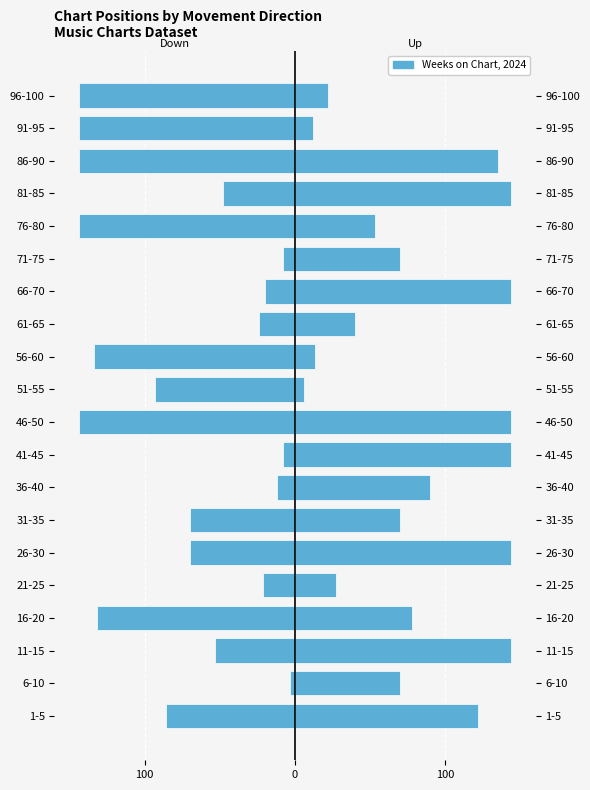

What is the difference between the maximum and second lowest values in the Down series?

141